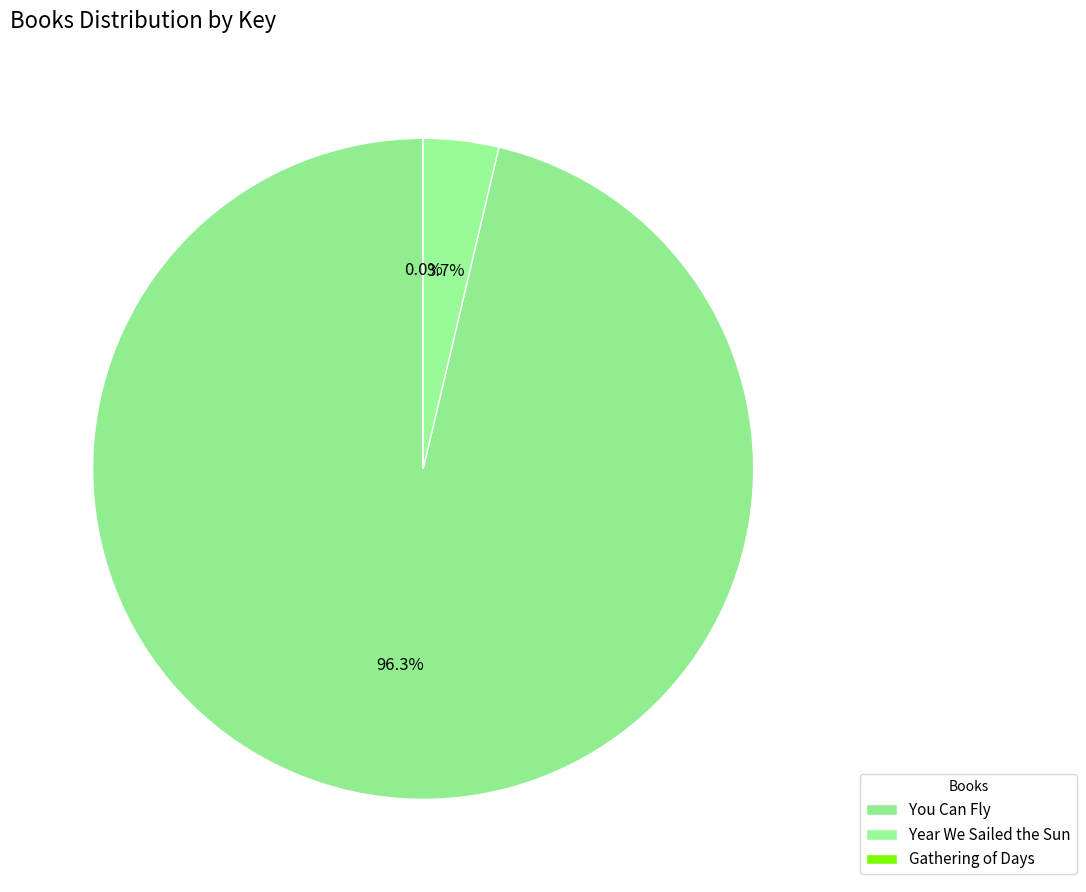

What is the largest slice in the pie chart?

You Can Fly